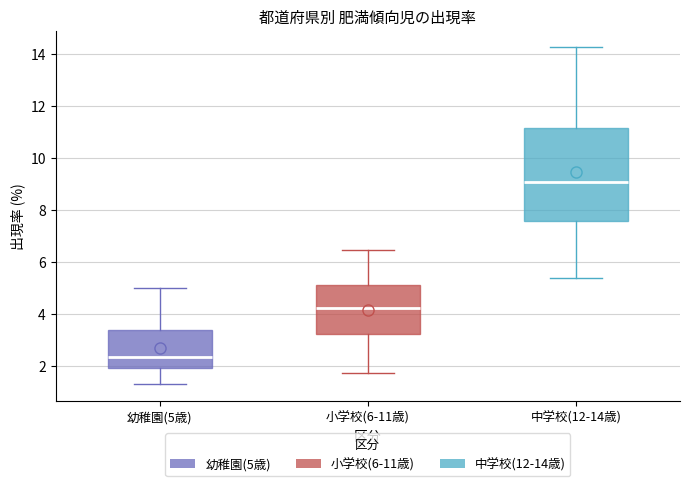

Where is the lower edge of the box for 中学校(12-14歳) on the y-axis? The values are not printed on the chart, so give them approximately, as read against the axis.

7.6